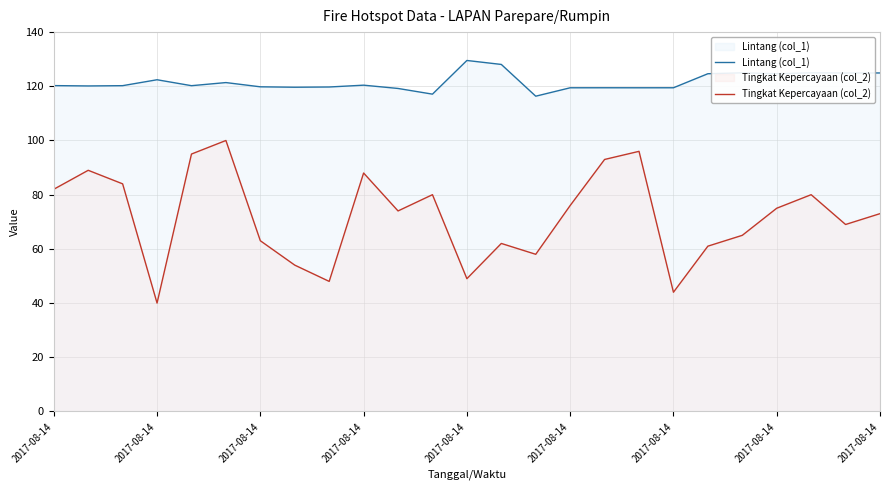

Is it true that Lintang (col_1) equals 124.9 at 2017-08-14?

True